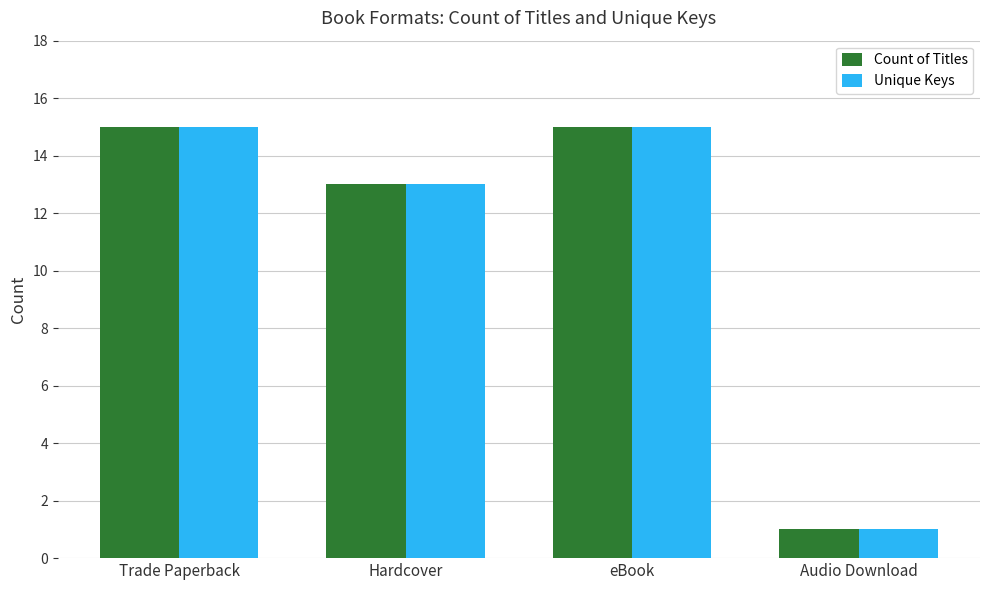

What is the total value across all series at eBook?

30